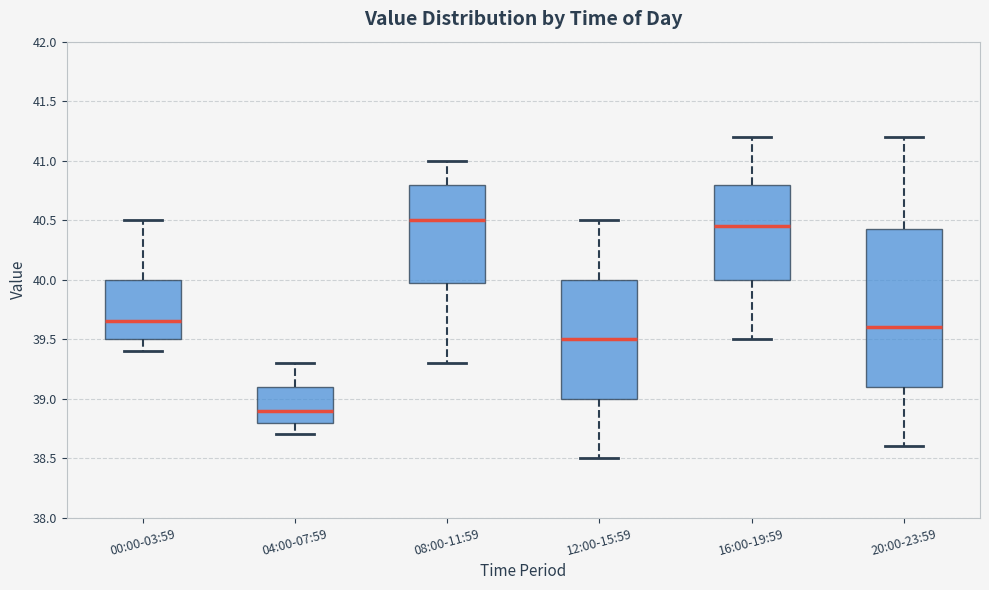

Which box's median line is the lowest?

04:00-07:59